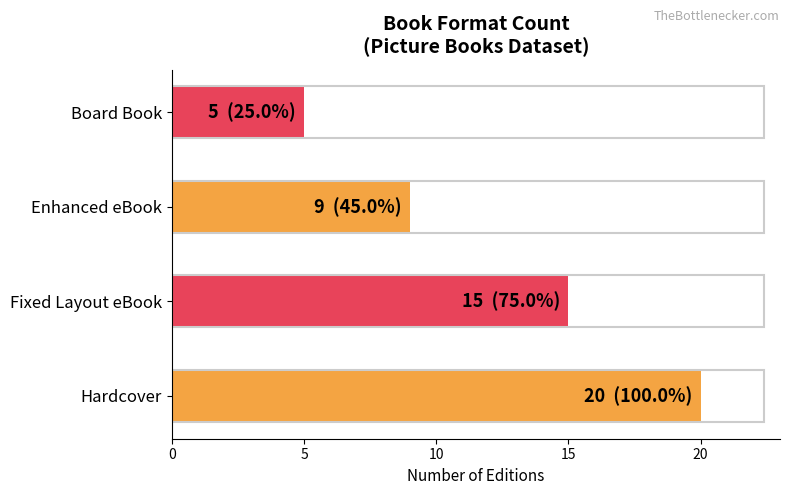

How many distinct data groups are displayed?

1